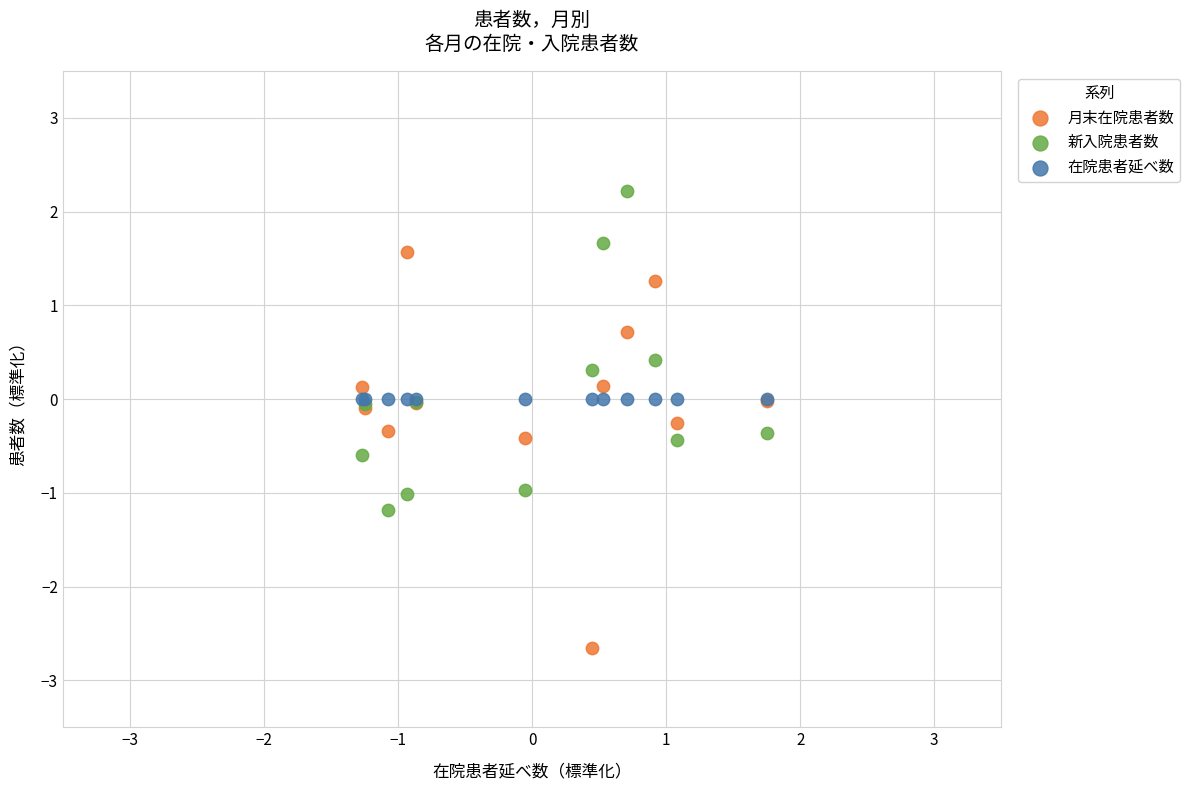

Which series contains the lowest Y value?

月末在院患者数